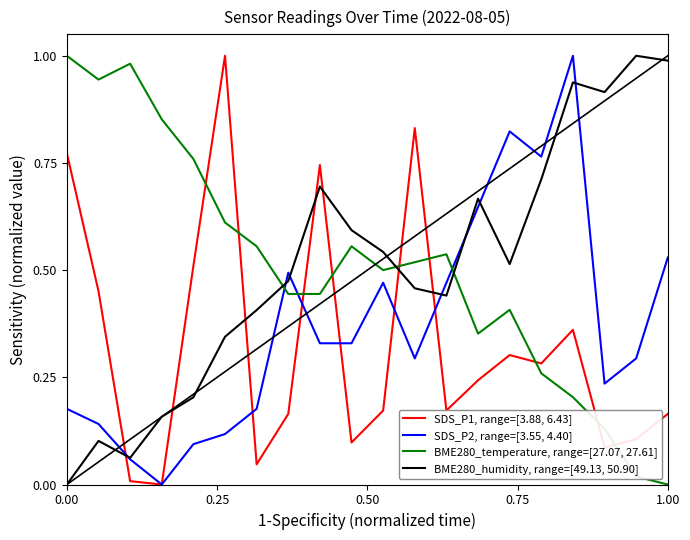

True or false: BME280_temperature, range=[27.07, 27.61] and SDS_P1, range=[3.88, 6.43] intersect in this chart.

True